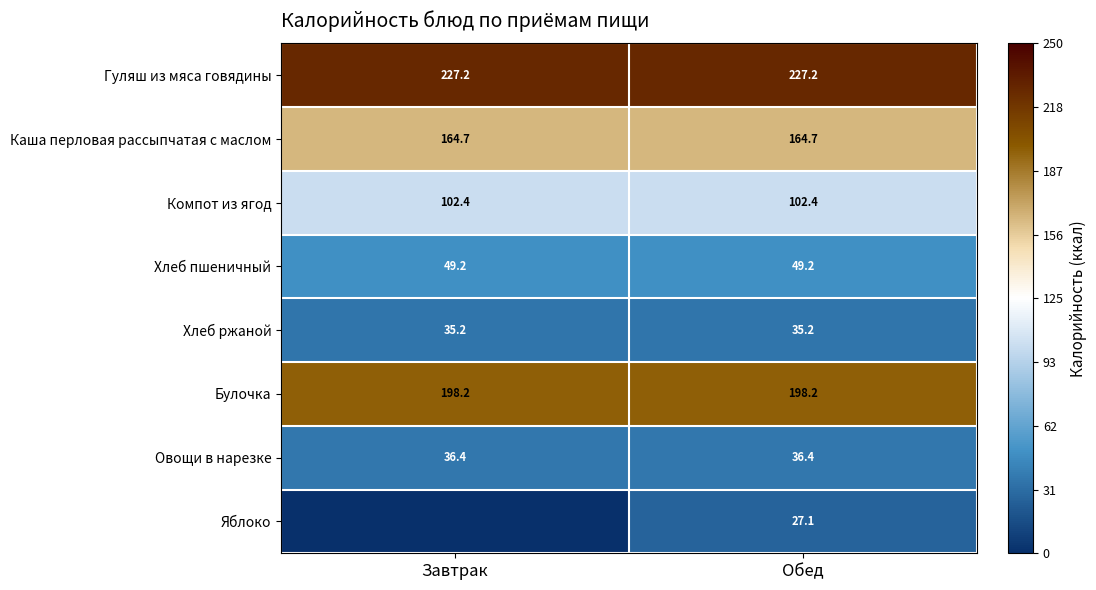

What is the highest value of the Булочка series?

198.2